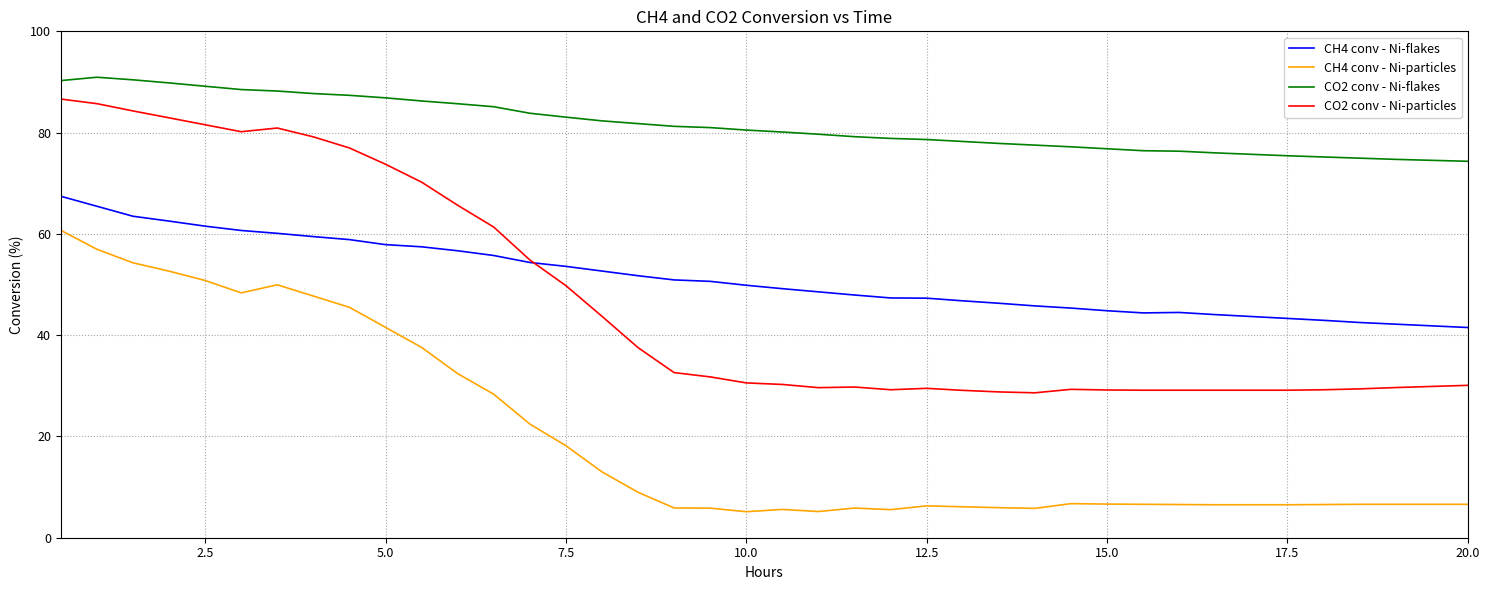

What are all the series names shown in the legend?

CH4 conv - Ni-flakes, CH4 conv - Ni-particles, CO2 conv - Ni-flakes, CO2 conv - Ni-particles